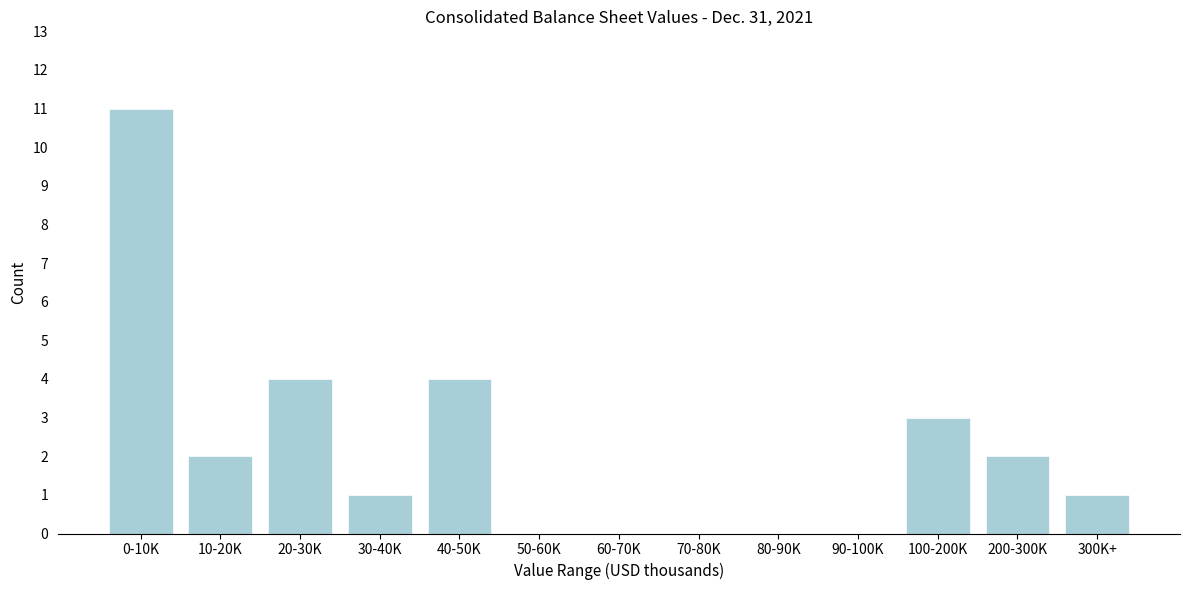

Reading left to right, list all the values displayed in this chart.

0-10K=11	10-20K=2	20-30K=4	30-40K=1	40-50K=4	50-60K=0	60-70K=0	70-80K=0	80-90K=0	90-100K=0	100-200K=3	200-300K=2	300K+=1